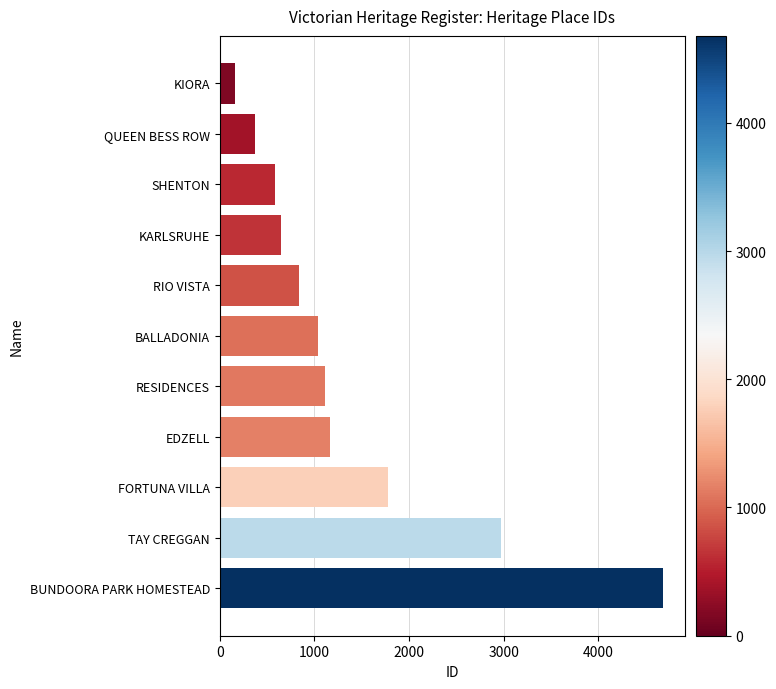

What is the minimum value shown in the chart?

161